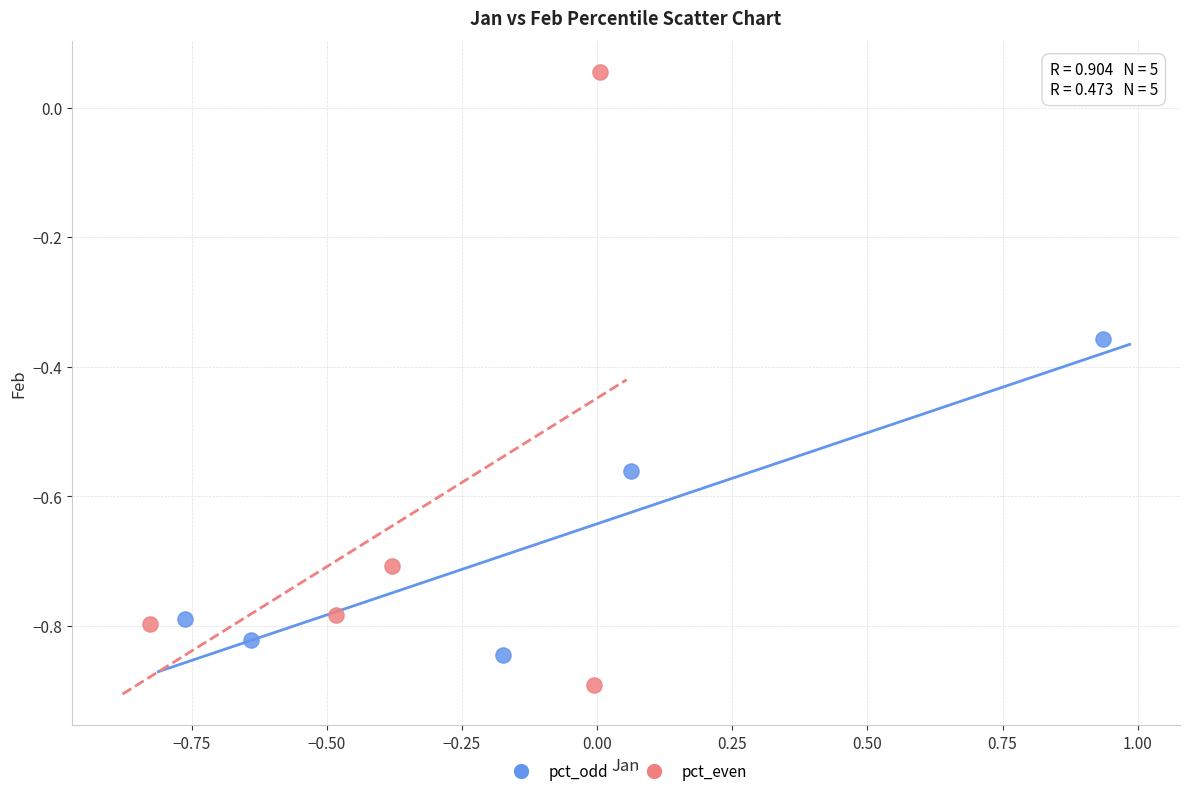

Which series contains the lowest Y value?

pct_even